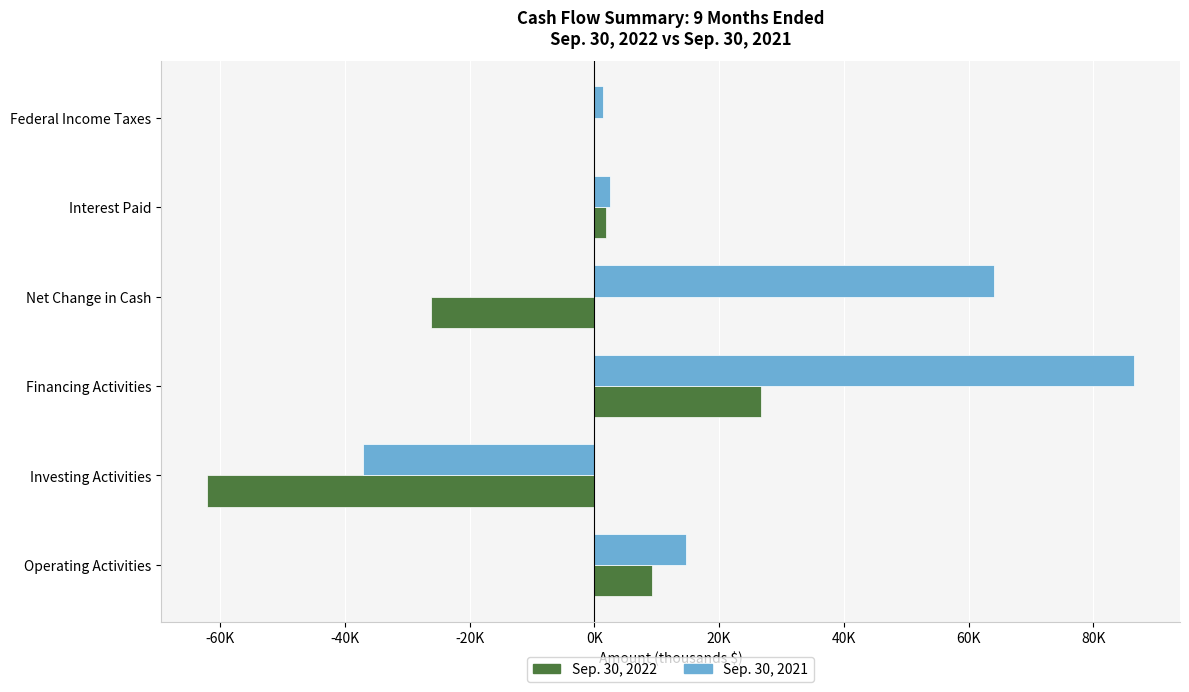

What is the value of the Sep. 30, 2022 bar at the 4th from the left?

-26201